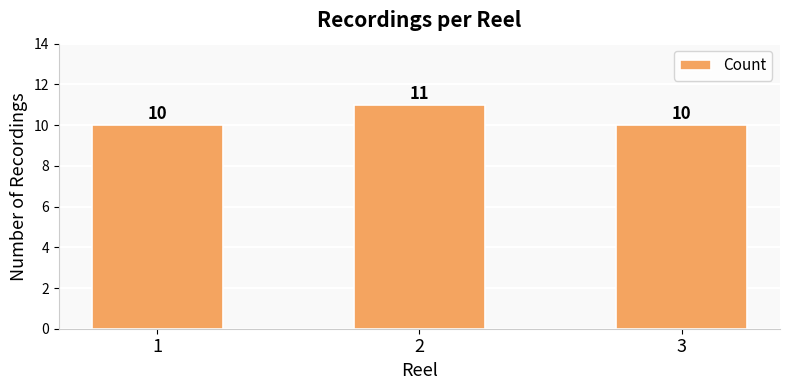

What is the greatest value displayed?

11